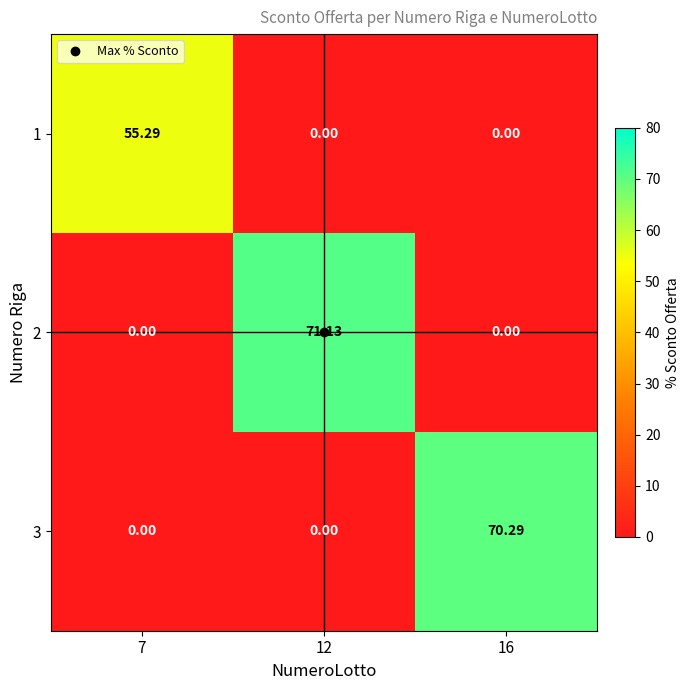

Is the value of 1 at 12 greater than the value of 3 at 16?

No